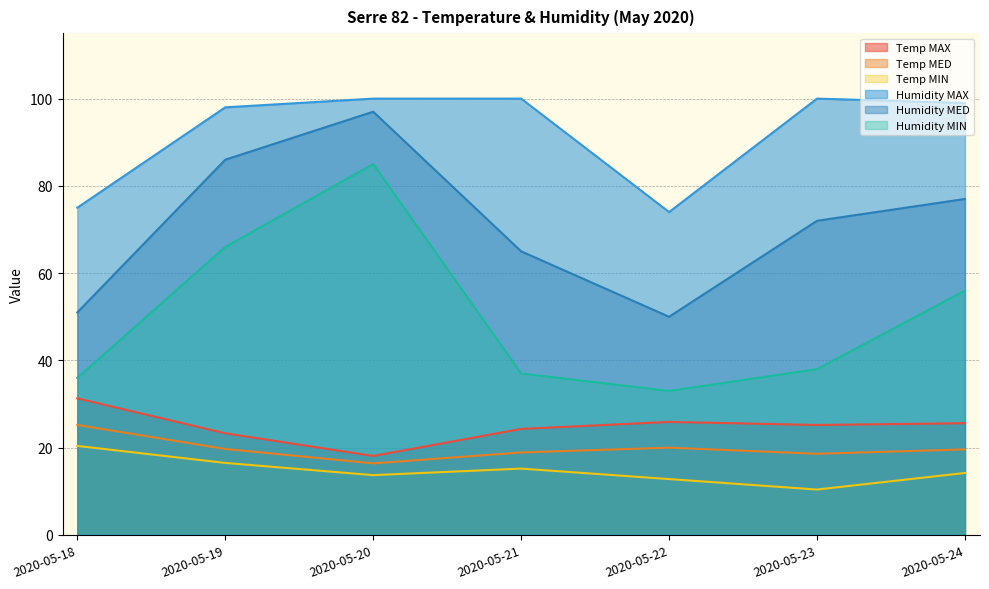

What is the sum of all Humidity MIN values?

351.0